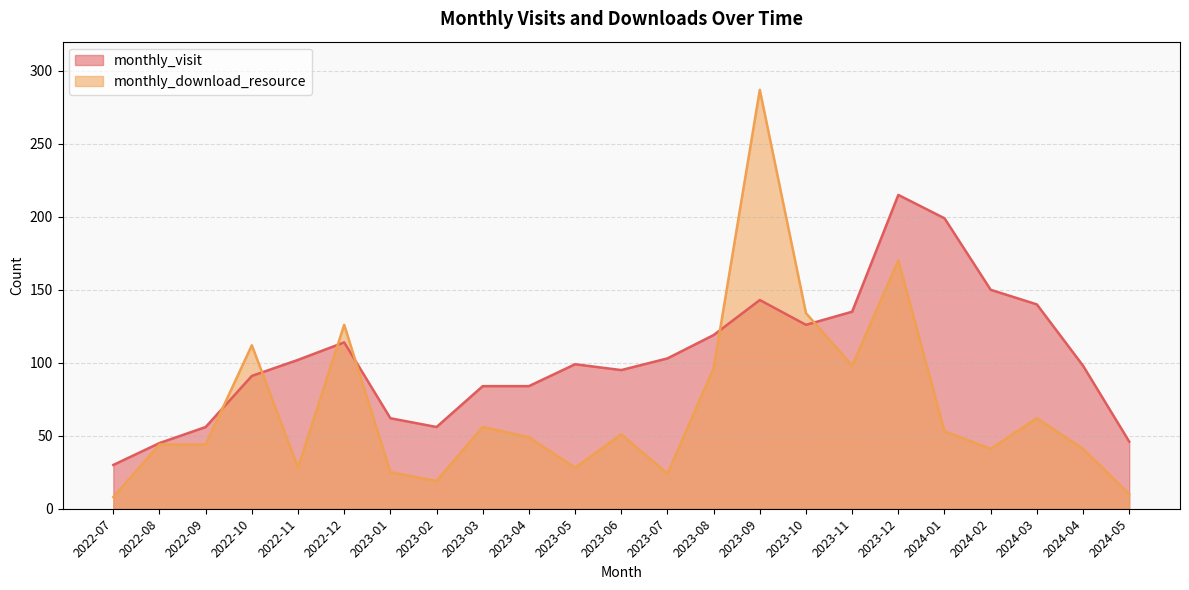

Reading left to right, what are all the values shown in this chart?

monthly_visit: 30	45	56	91	102	114	62	56	84	84	99	95	103	119	143	126	135	215	199	150	140	98	46
monthly_download_resource: 8	44	44	112	28	126	25	19	56	49	28	51	24	96	287	134	98	170	53	41	62	41	10